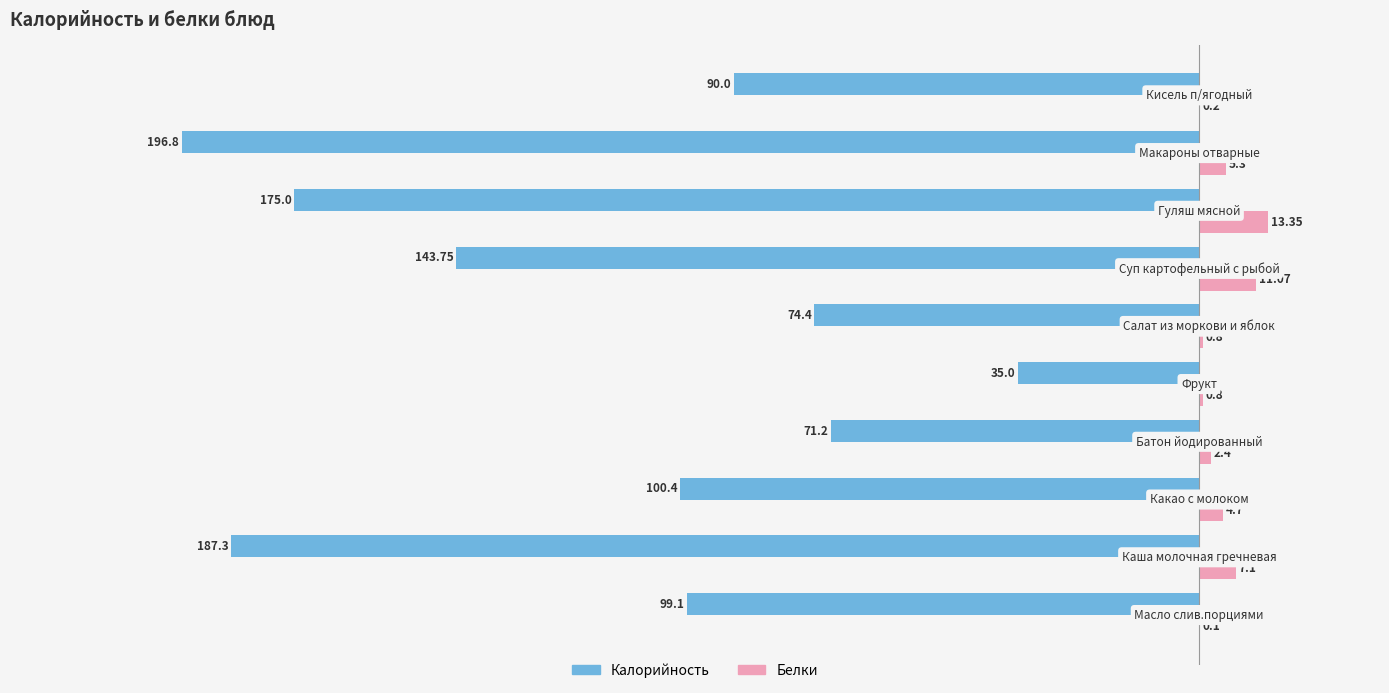

Which series has the largest total across all categories?

Белки